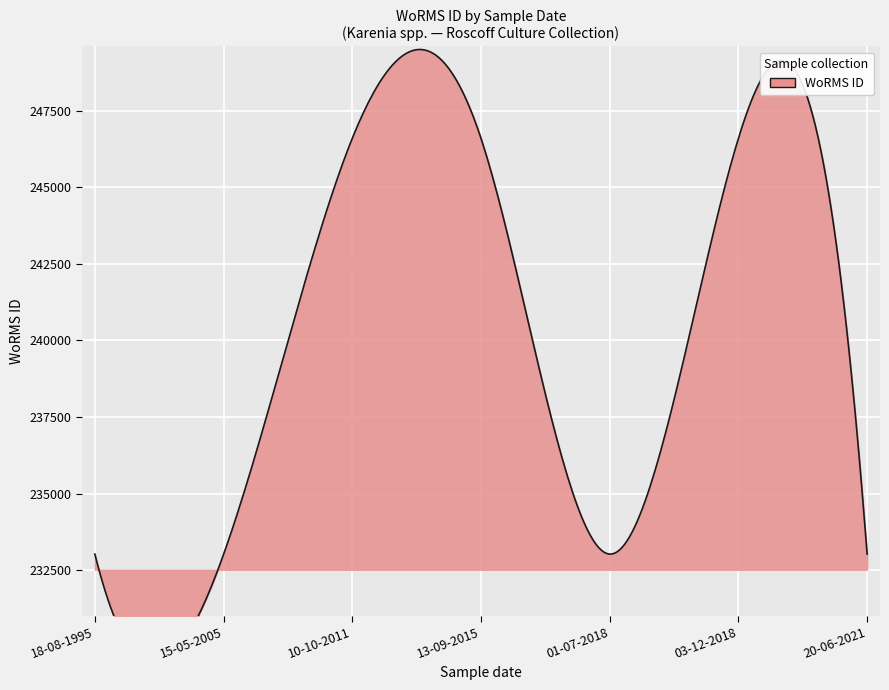

Which has a higher value,  or 10-10-2011?

10-10-2011